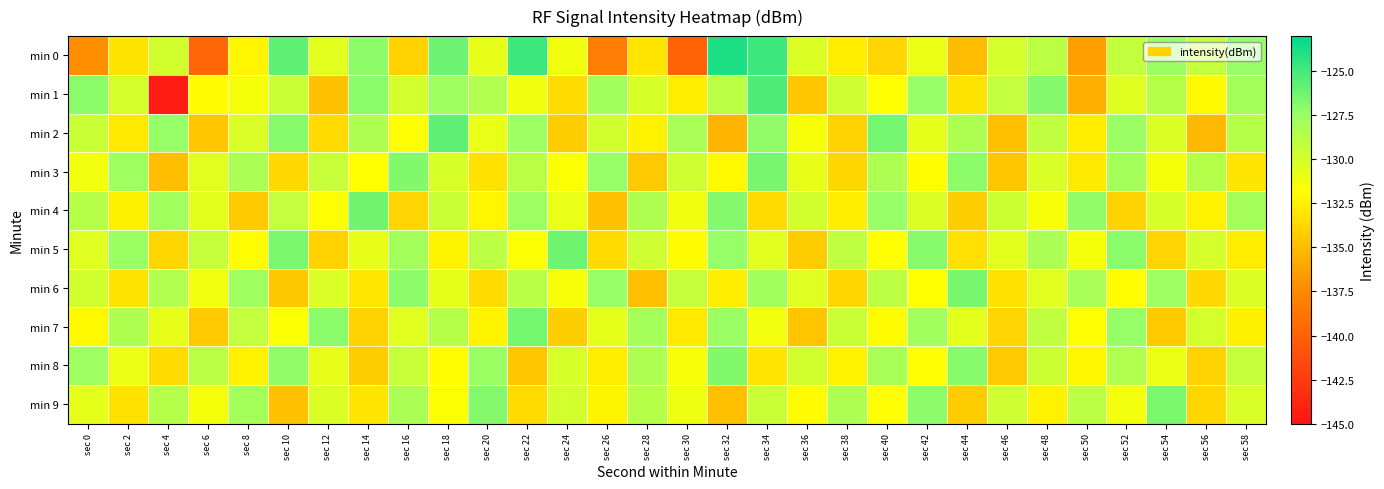

Rank the series at sec 24 from lowest to highest value.

min 2, min 7, min 1, min 3, min 6, min 0, min 4, min 8, min 9, min 5